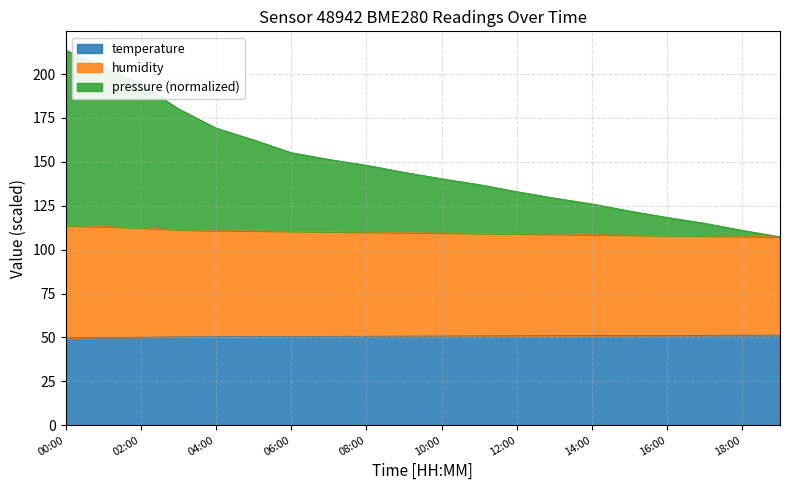

At which label does pressure reach its peak?

00:00